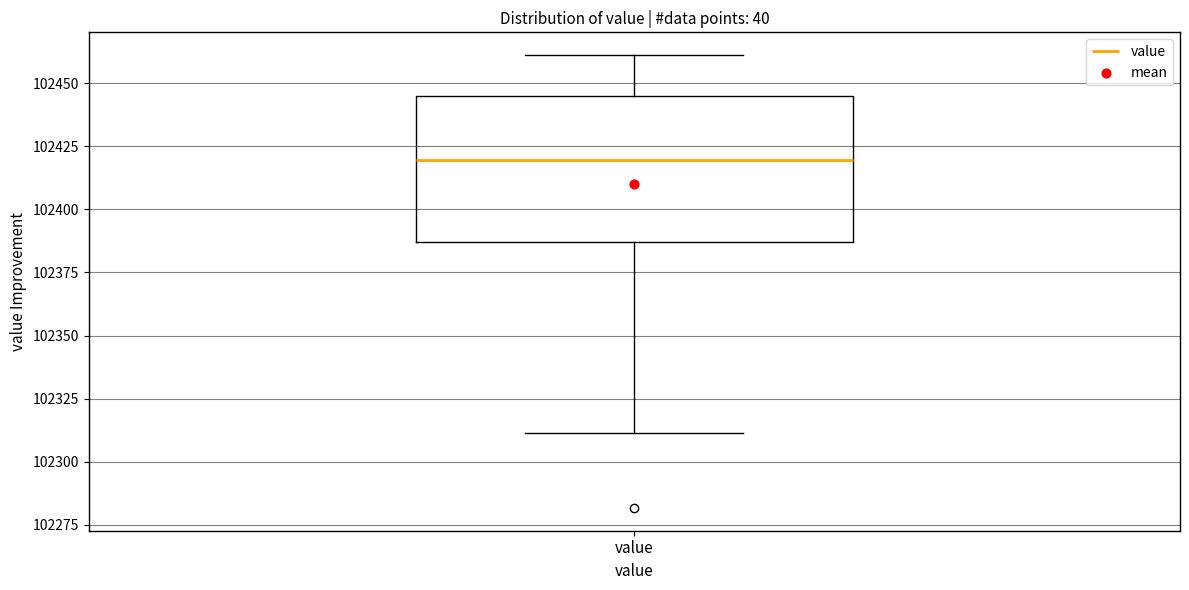

Where is the lower edge of the box for value on the y-axis? The values are not printed on the chart, so give them approximately, as read against the axis.

102385